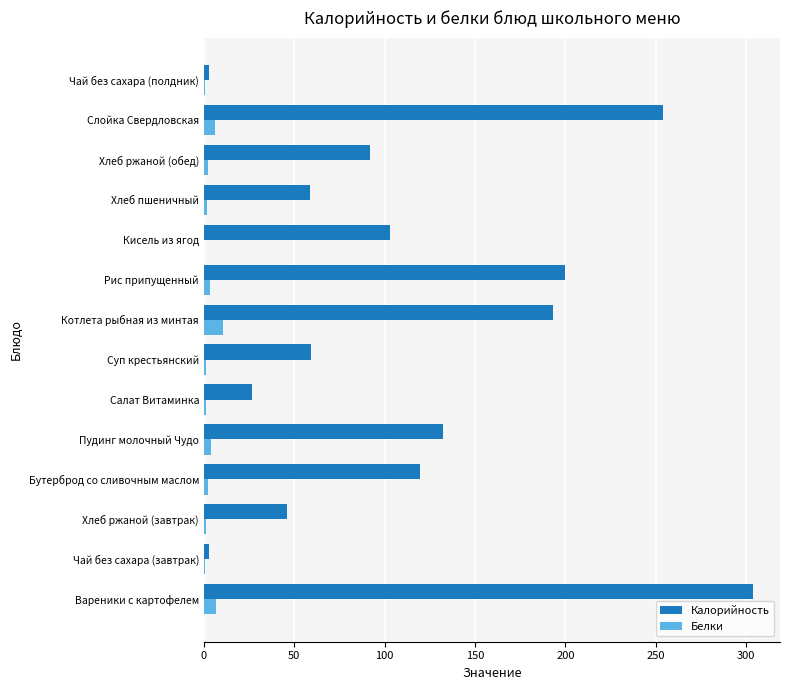

How many categories are shown in the chart?

14